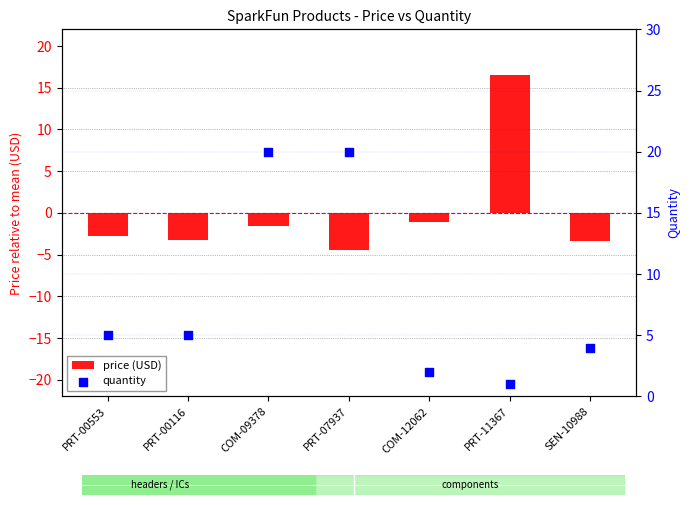

Which series contains the highest Y value?

quantity